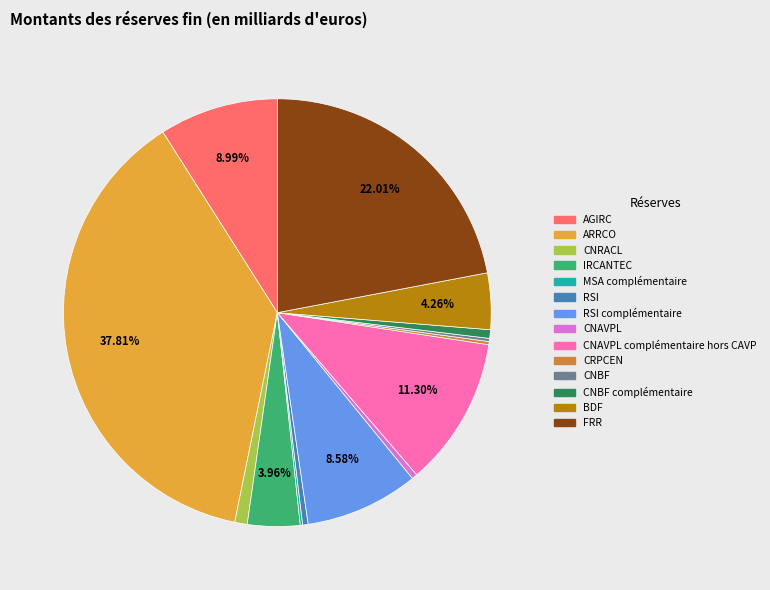

Does any single category account for the majority?

No